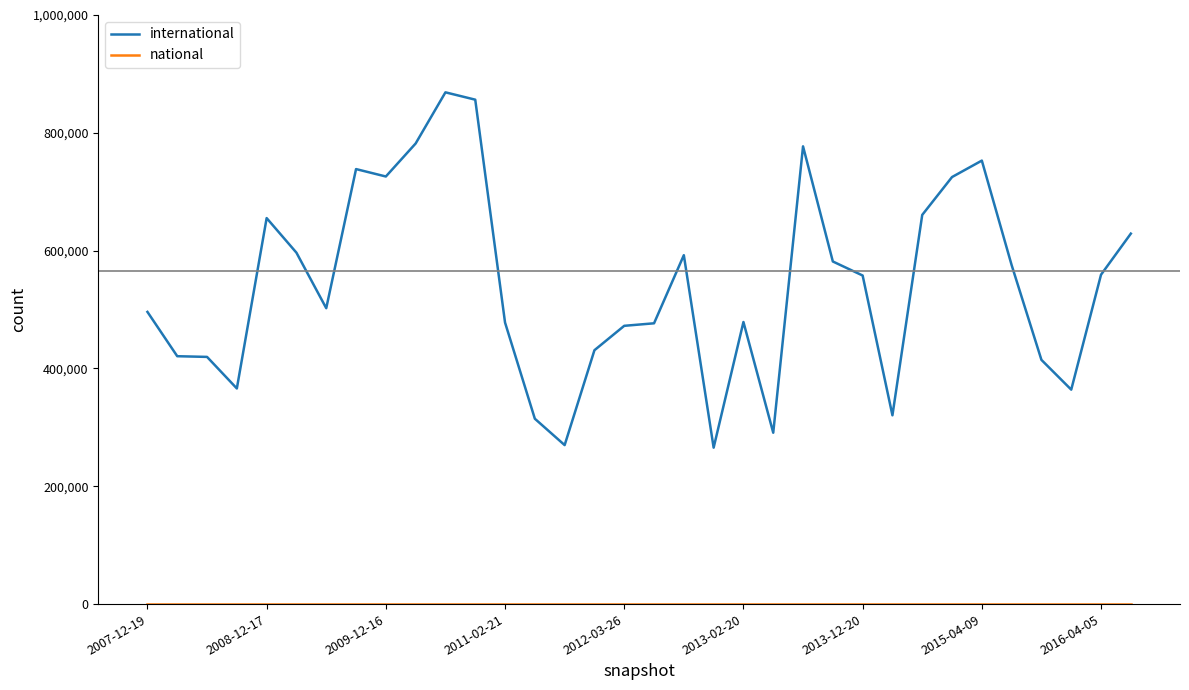

How many lines are shown in the chart?

2